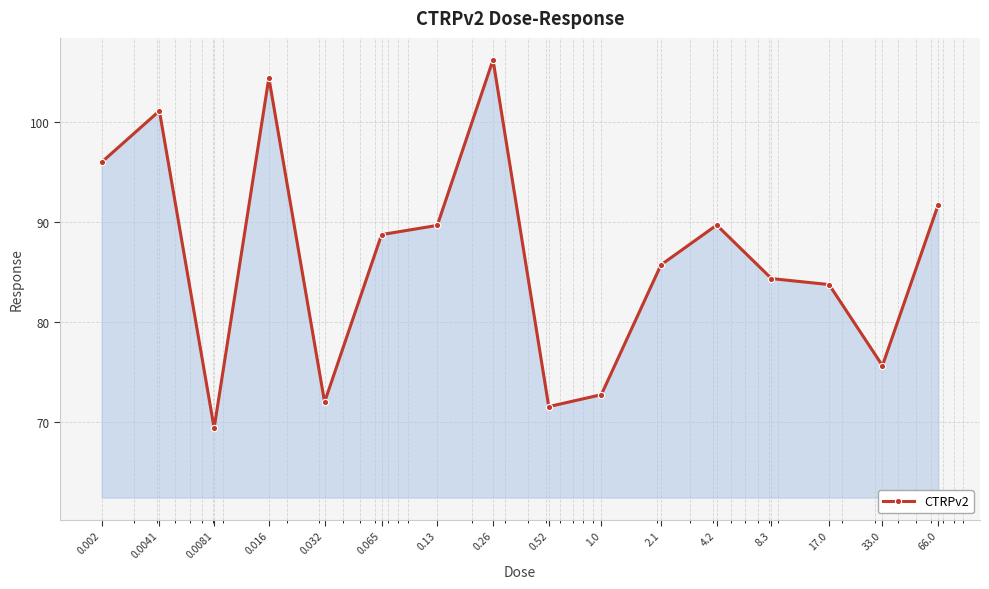

What is the value of the 16th point from the left?

91.7